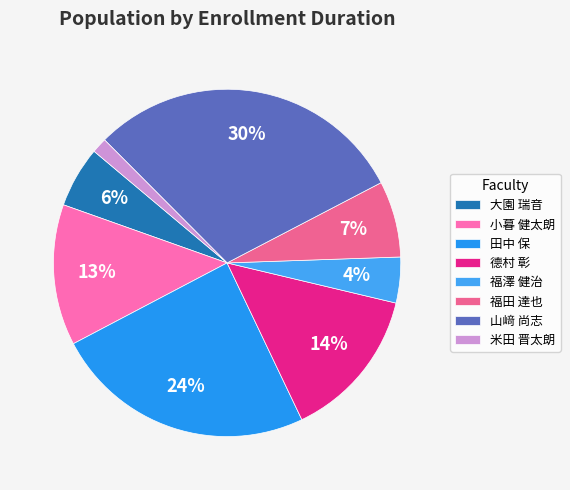

Is 福田 達也 the majority of the pie?

No